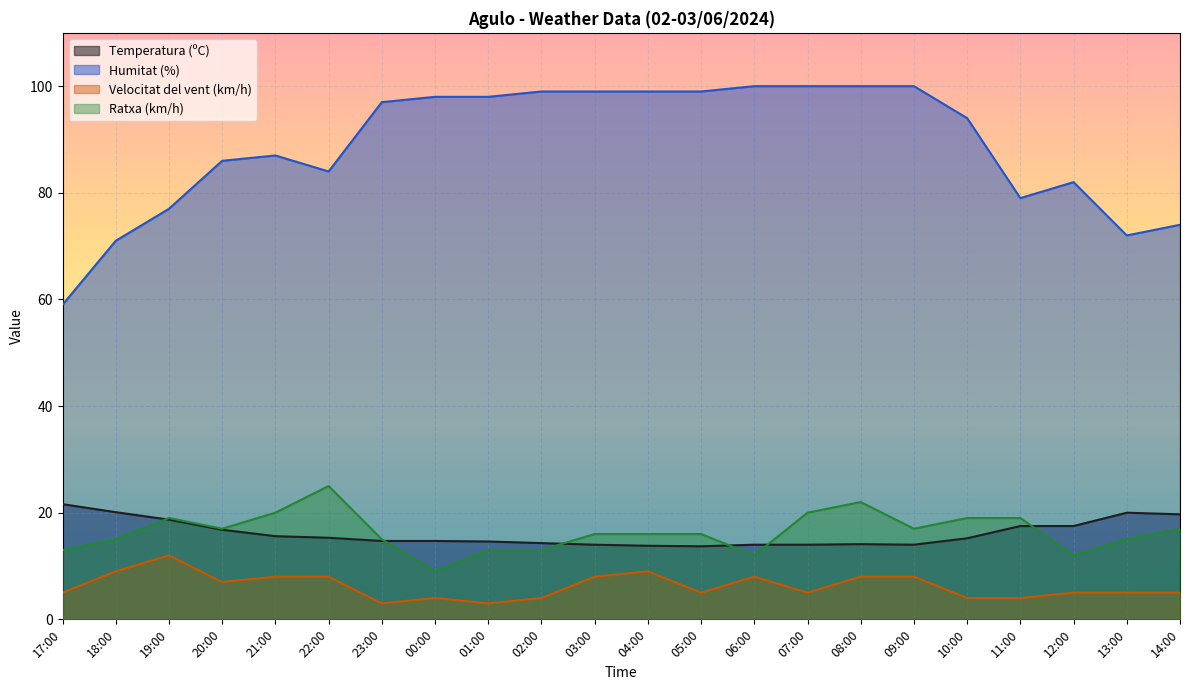

Reading left to right, what are all the values shown in this chart?

Temperatura (ºC): 21.6	20.1	18.7	16.8	15.6	15.3	14.7	14.7	14.6	14.3	14.0	13.8	13.7	14.0	14.0	14.1	14.0	15.2	17.5	17.5	20.0	19.7
Humitat (%): 59.0	71.0	77.0	86.0	87.0	84.0	97.0	98.0	98.0	99.0	99.0	99.0	99.0	100.0	100.0	100.0	100.0	94.0	79.0	82.0	72.0	74.0
Velocitat del vent (km/h): 5.0	9.0	12.0	7.0	8.0	8.0	3.0	4.0	3.0	4.0	8.0	9.0	5.0	8.0	5.0	8.0	8.0	4.0	4.0	5.0	5.0	5.0
Ratxa (km/h): 13.0	15.0	19.0	17.0	20.0	25.0	15.0	9.0	13.0	13.0	16.0	16.0	16.0	12.0	20.0	22.0	17.0	19.0	19.0	12.0	15.0	17.0